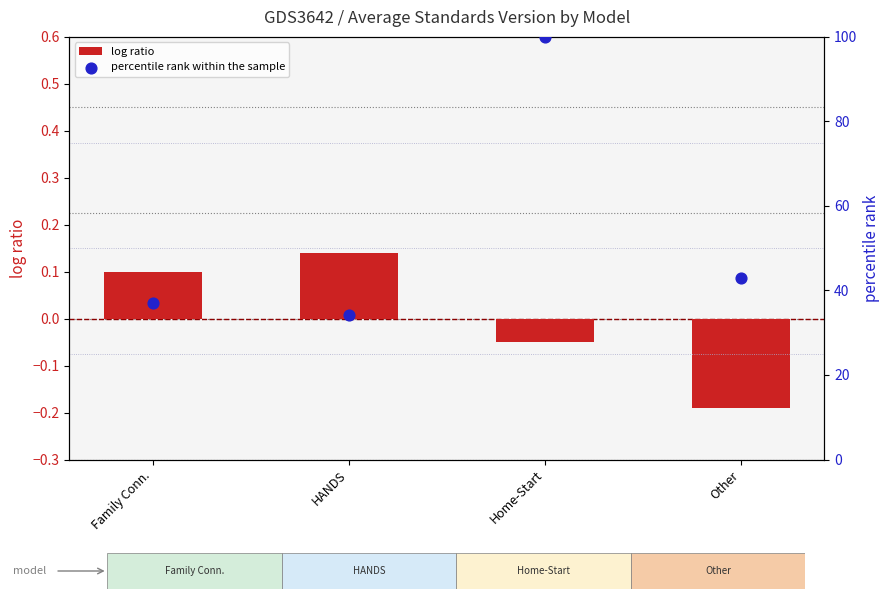

Which series has the largest total across all categories?

percentile rank within the sample